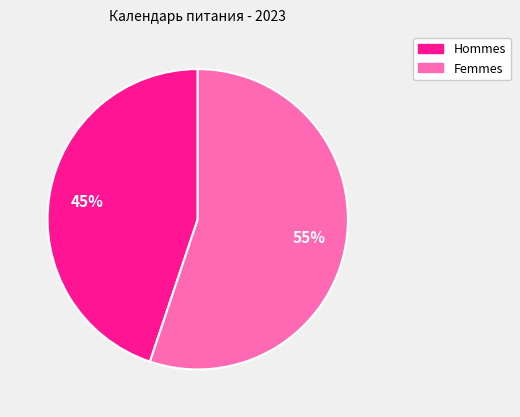

To the nearest percent, what is the difference between the largest and smallest slice percentages?

10%